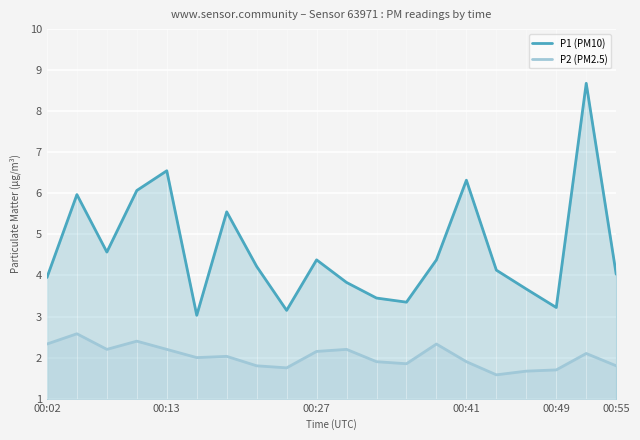

What is the difference between the maximum and minimum values in the P2 (PM2.5) series?

1.0